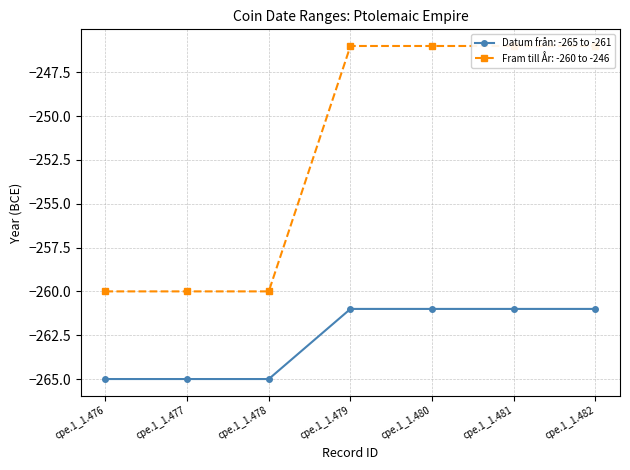

True or false: Datum från has a value of -261 at cpe.1_1.480.

True